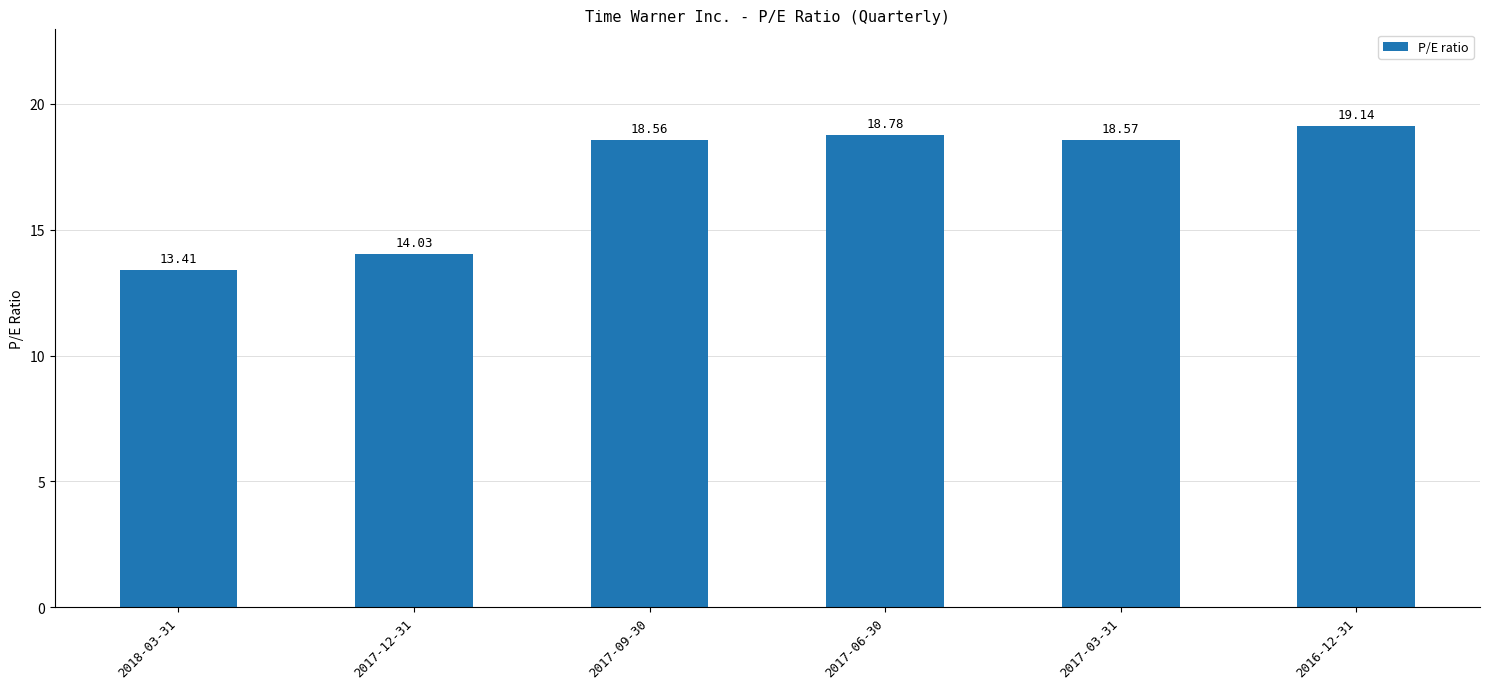

Between 2018-03-31 and 2017-12-31, which is larger?

2017-12-31